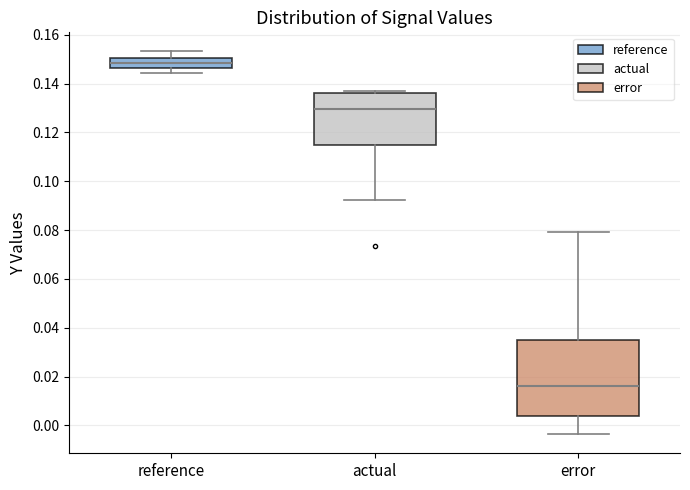

Which box's median line is the highest?

reference